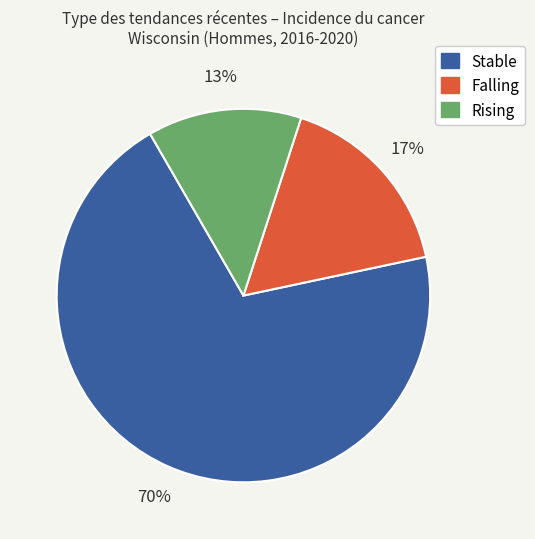

Is there any slice that represents more than half of the pie?

Yes